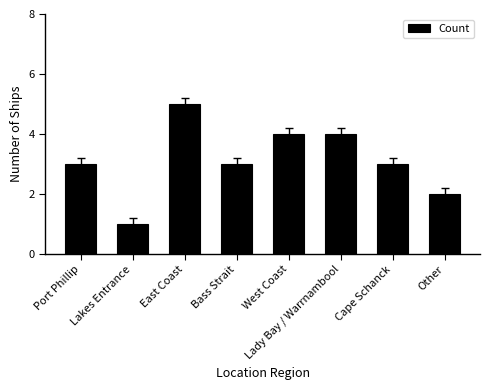

What is the greatest value displayed?

5